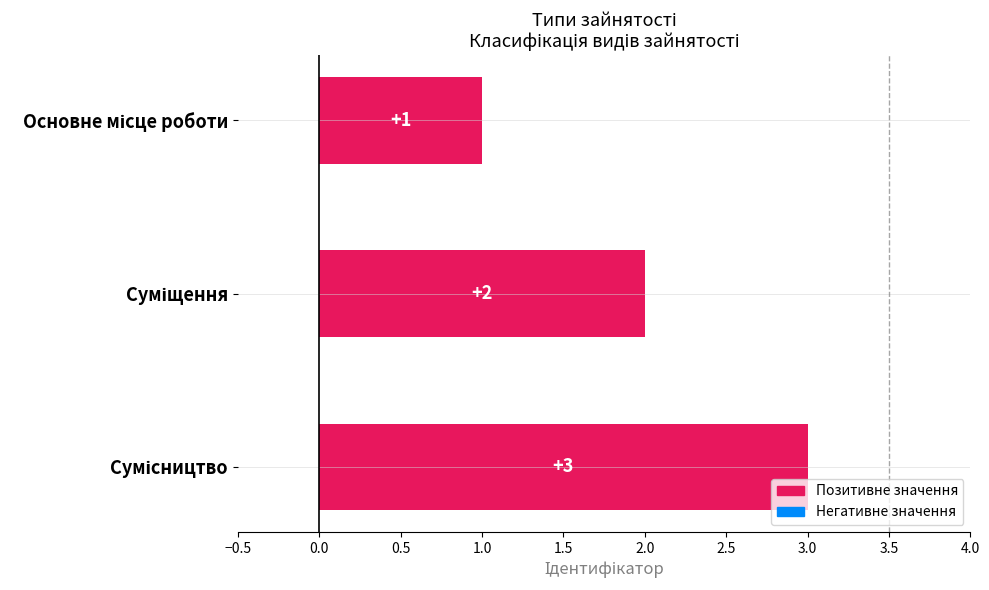

Count the values in the range 1 to 3.

3